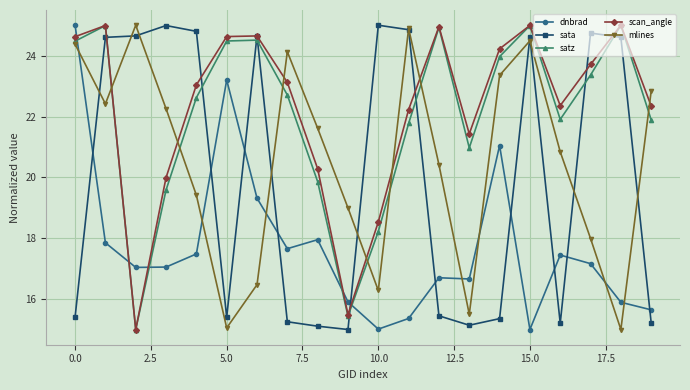

What is the maximum value shown in the chart?

25.0